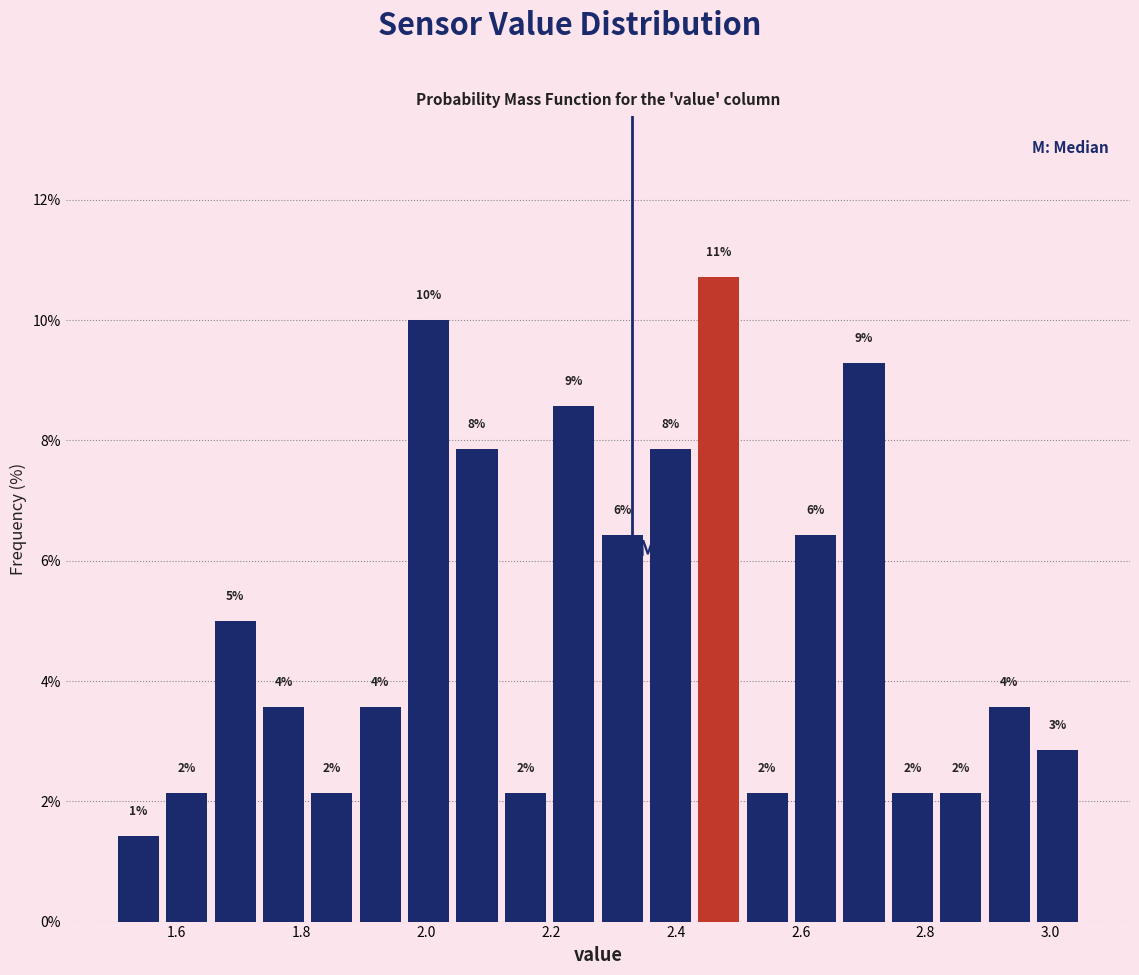

Read against the x-axis, roughly where is the centre of the tallest bar?

2.46